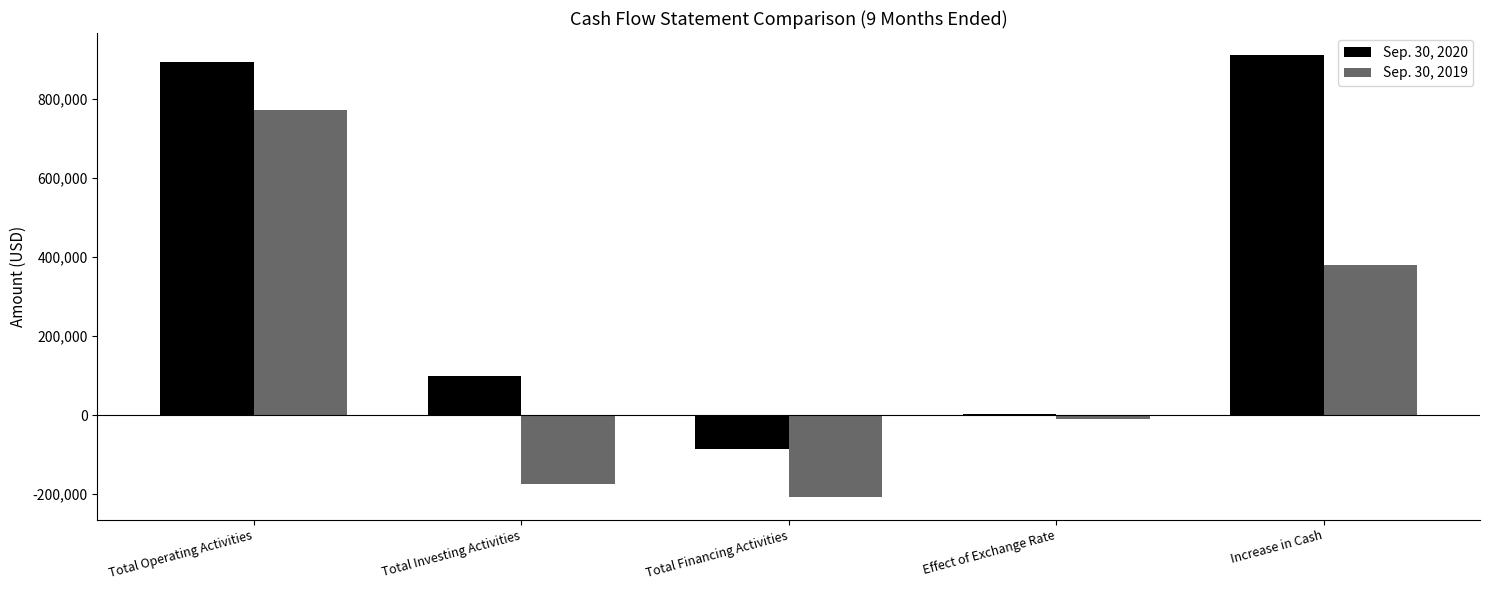

What is the maximum value shown in the chart?

911808